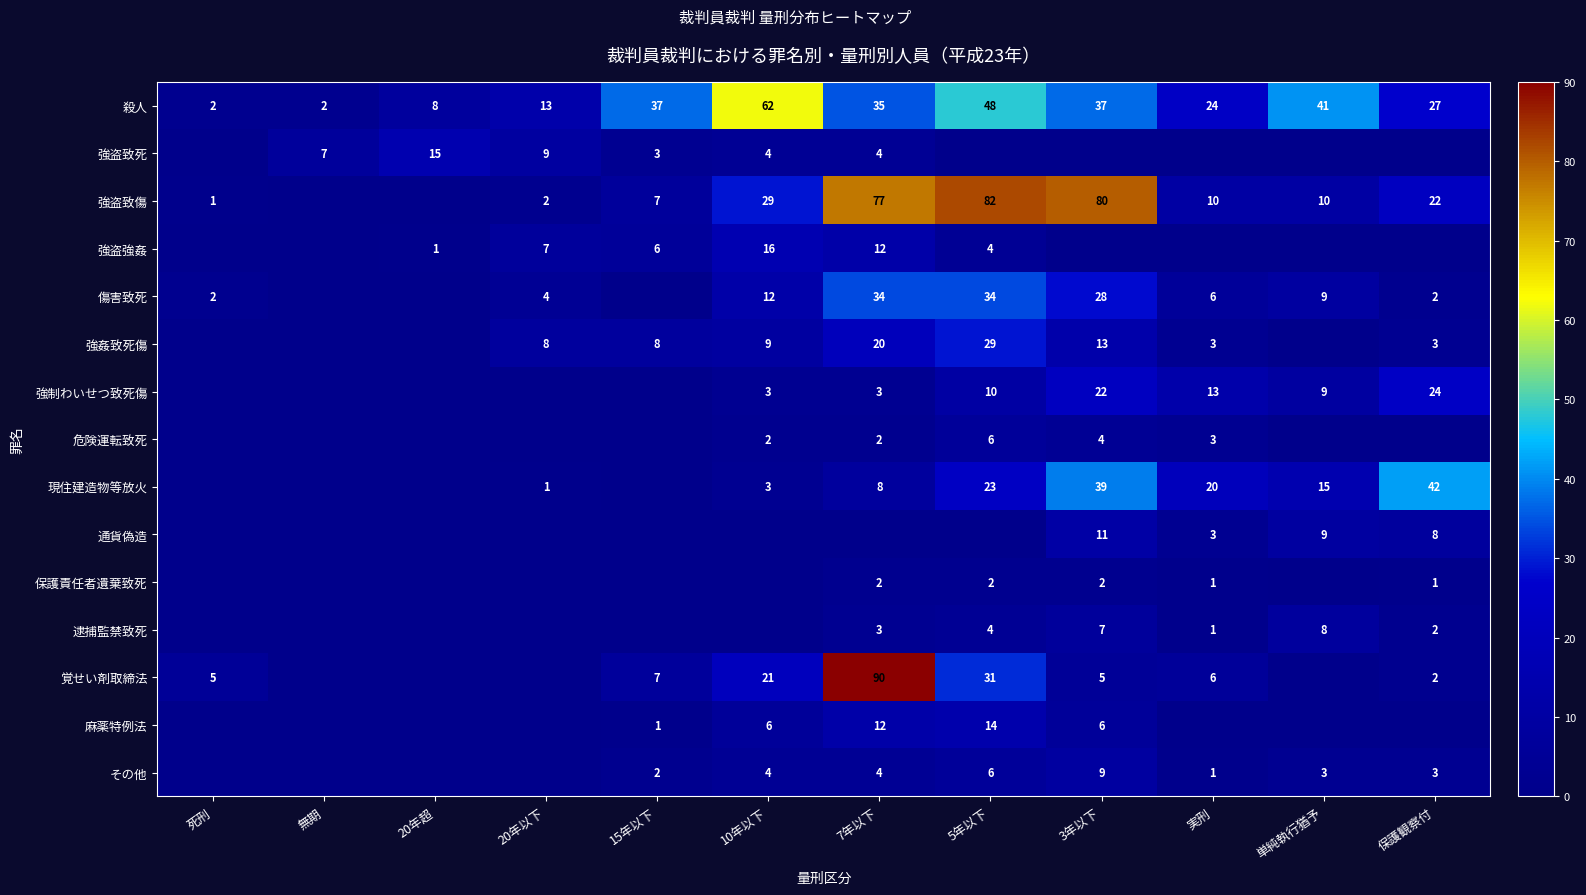

True or false: 麻薬特例法 has a value of 6 at 10年以下.

True